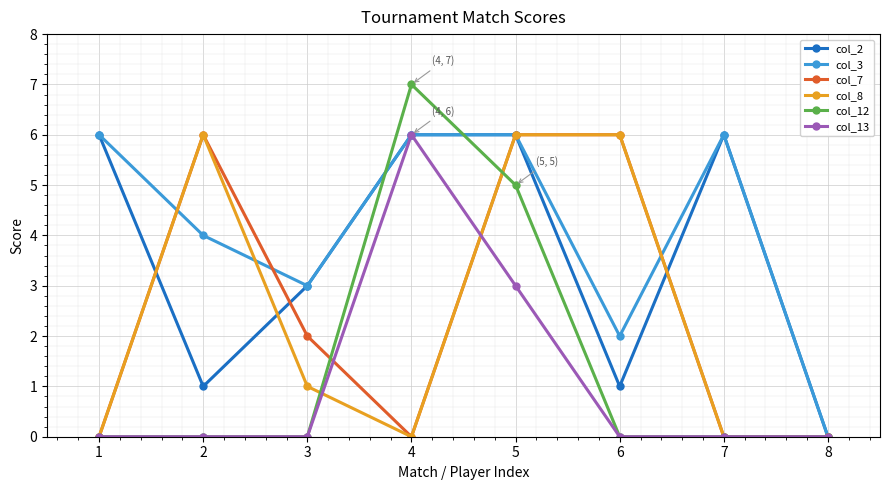

True or false: col_13 has more than 2 points higher than both neighbors.

False